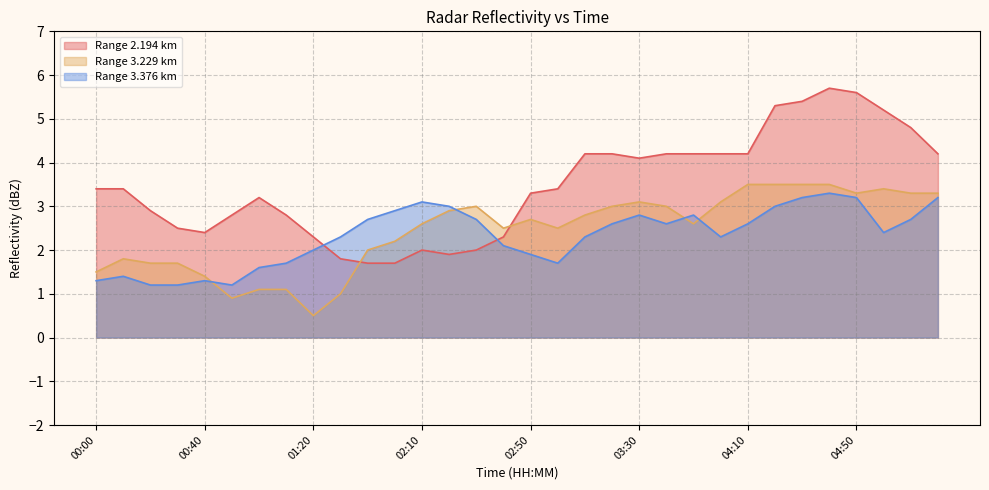

Between 00:50 and 03:40, which series saw the biggest shift?

3.229